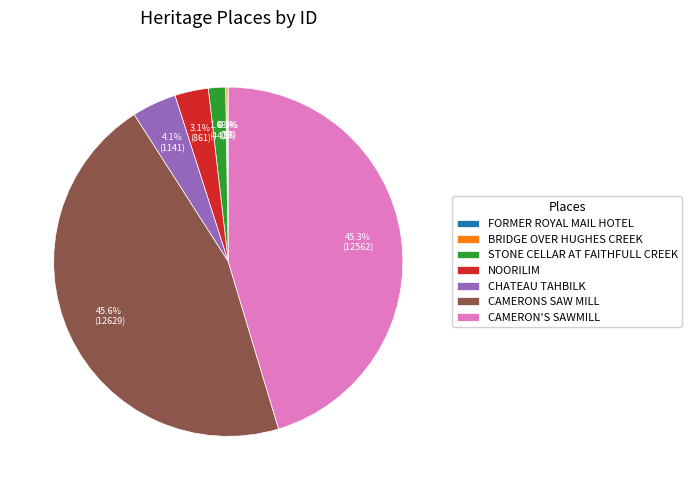

True or false: STONE CELLAR AT FAITHFULL CREEK accounts for 7% of the total.

False